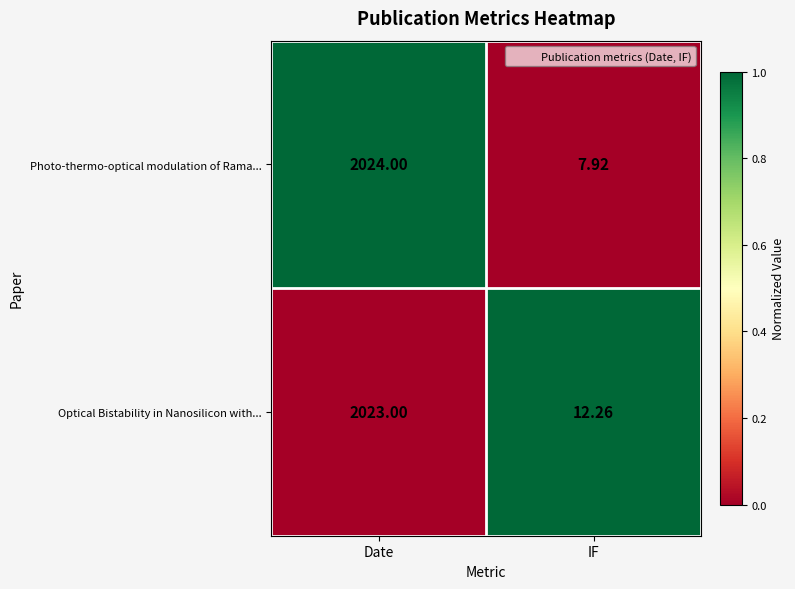

Which series changed the most between Date and IF?

Photo-thermo-optical modulation of Rama...